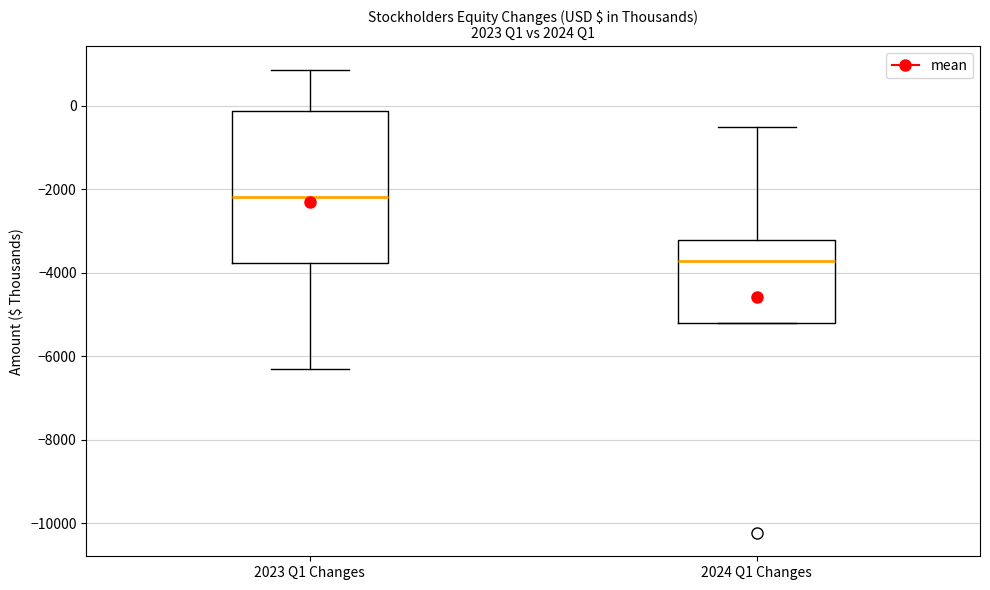

Reading left to right, transcribe this box plot: for each box, give where its median line is, the range the box spans, and where its two whiskers end, as read against the y-axis. The values are not printed on the chart, so give them approximately, as read against the axis.

2023 Q1 Changes: median -2200, box -3800 to -200, whiskers -6400 to 800
2024 Q1 Changes: median -3800, box -5200 to -3200, whiskers -5200 to -600